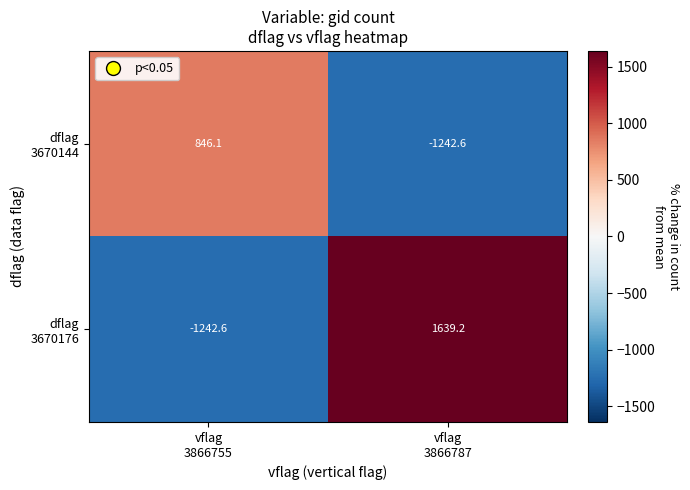

What is the maximum value shown in the chart?

1639.2